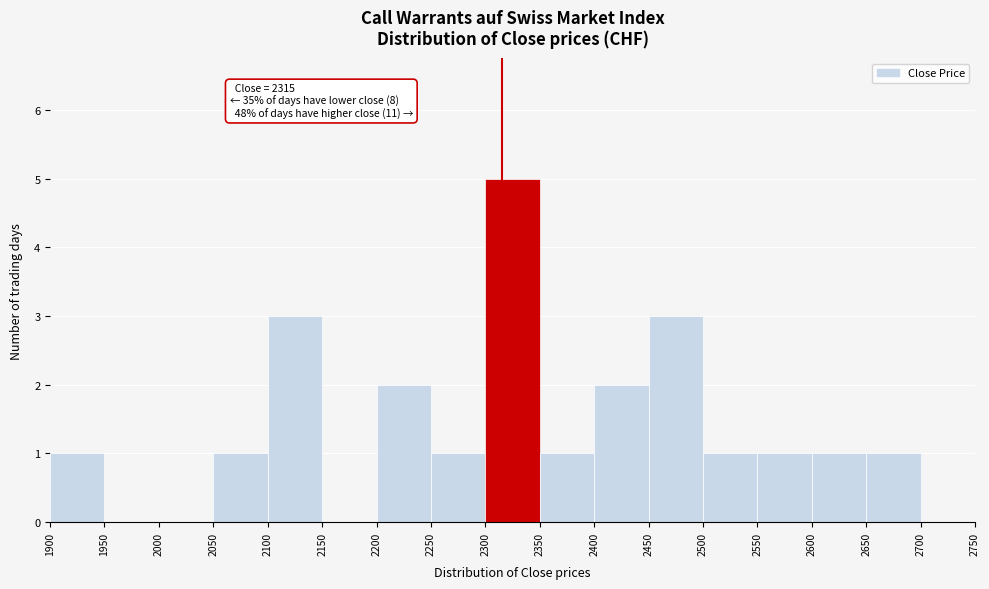

Which range on the x-axis has the tallest bar?

2300 to 2350